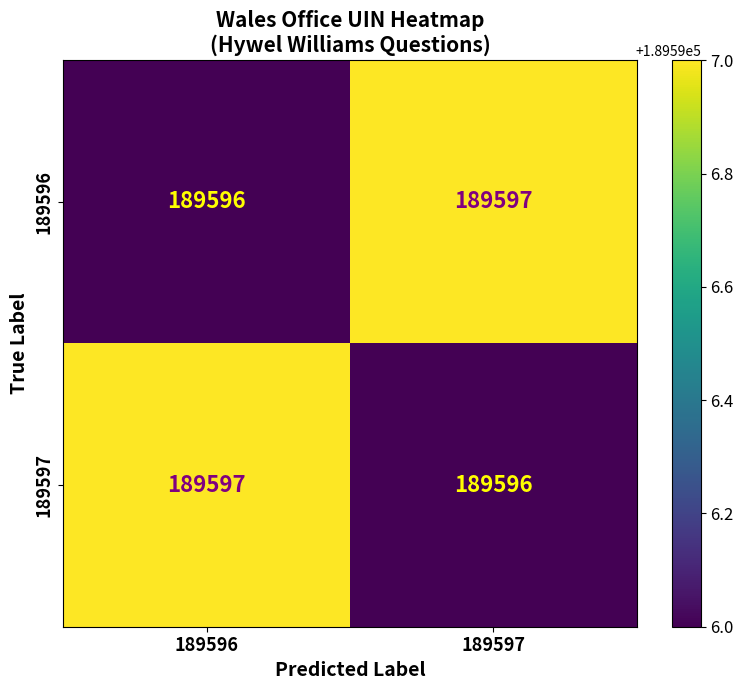

Reading right to left, what are all the values shown in this chart?

189596: 189597=189597	189596=189596
189597: 189597=189596	189596=189597